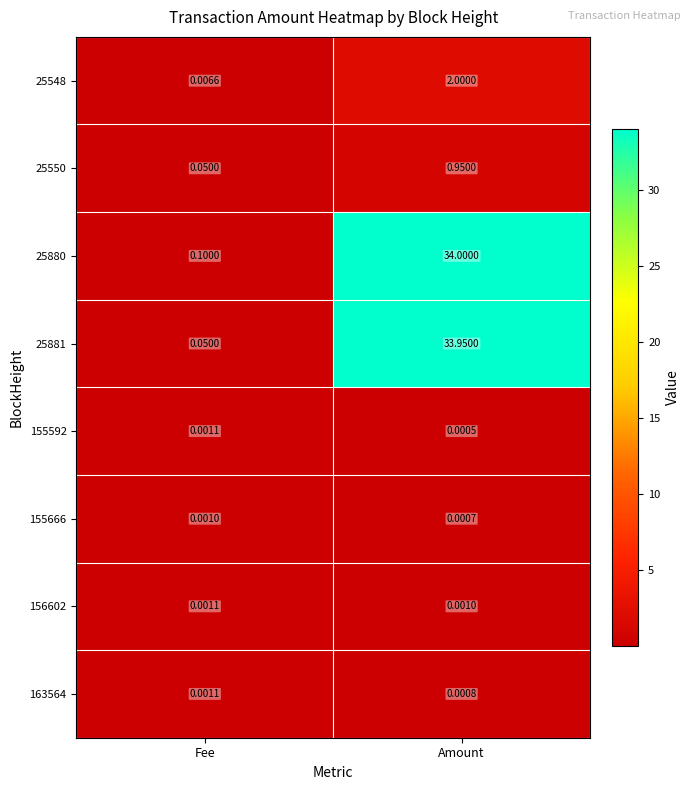

Where is 155666 nearest to the value 0?

Amount